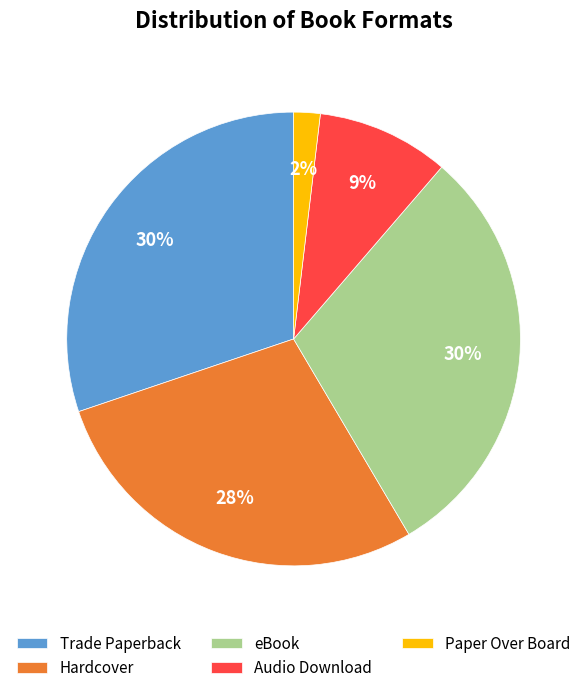

To the nearest percent, what is the difference between the largest and smallest slice percentages?

28%